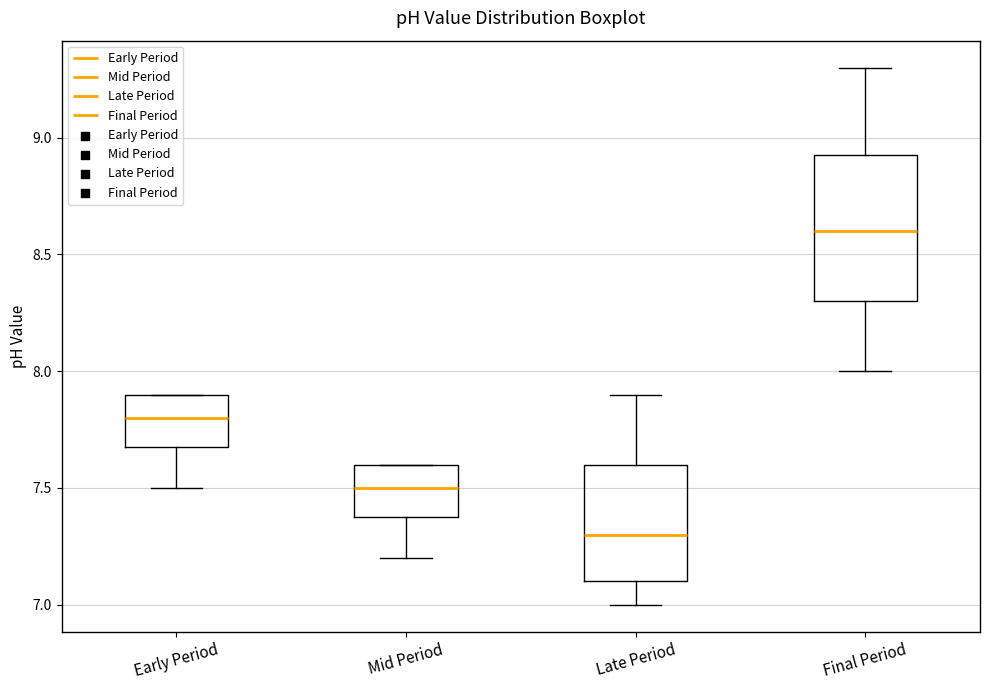

Where does the median line of the box for Late Period sit on the y-axis? The values are not printed on the chart, so give them approximately, as read against the axis.

7.30